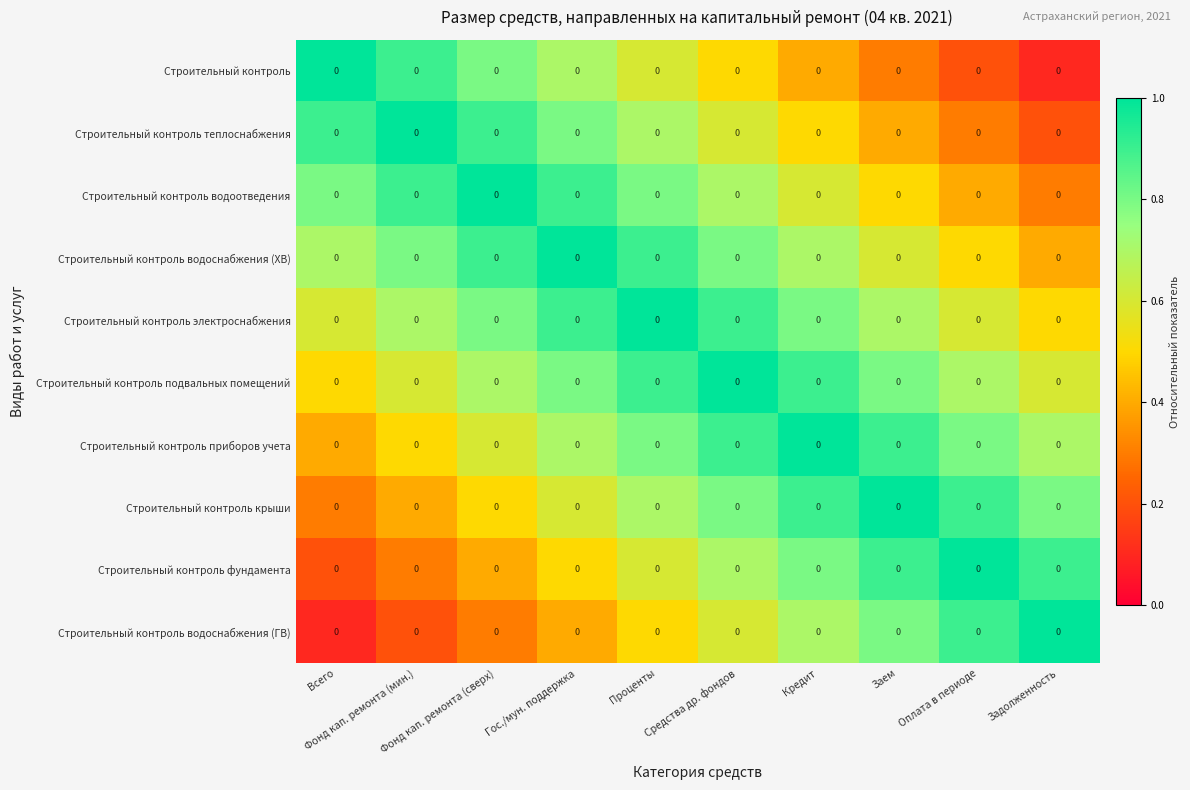

Which has a higher value, Гос./мун. поддержка or Оплата в периоде?

Гос./мун. поддержка